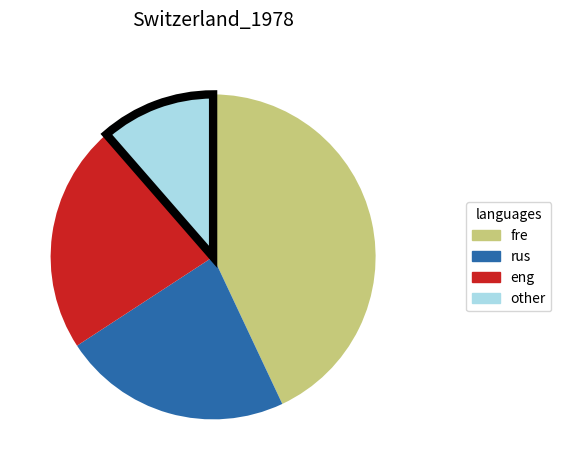

The other slice represents 23% of the pie. True or false?

False